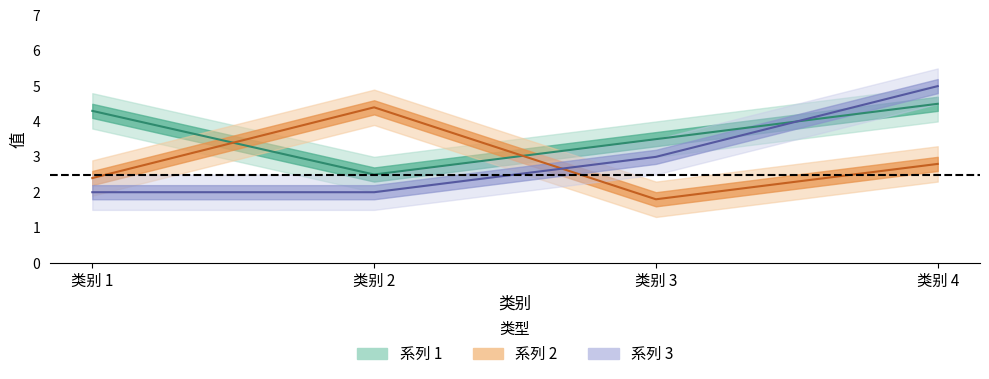

Which series has the widest spread of values?

系列 3 (line)